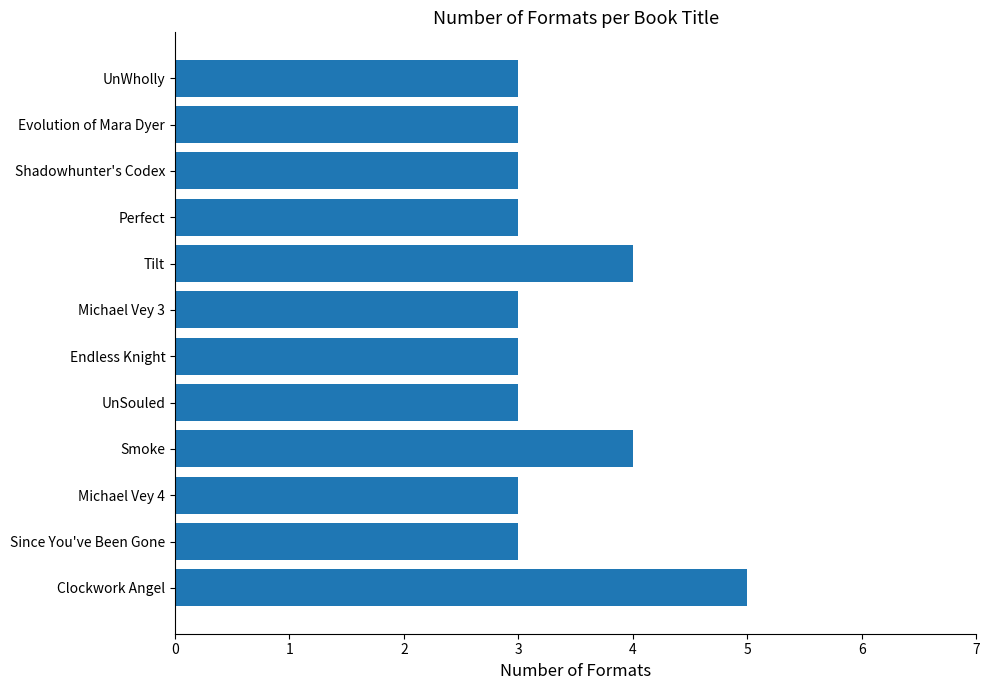

Reading top to bottom, extract all data points from this chart.

UnWholly=3	Evolution of Mara Dyer=3	Shadowhunter's Codex=3	Perfect=3	Tilt=4	Michael Vey 3=3	Endless Knight=3	UnSouled=3	Smoke=4	Michael Vey 4=3	Since You've Been Gone=3	Clockwork Angel=5